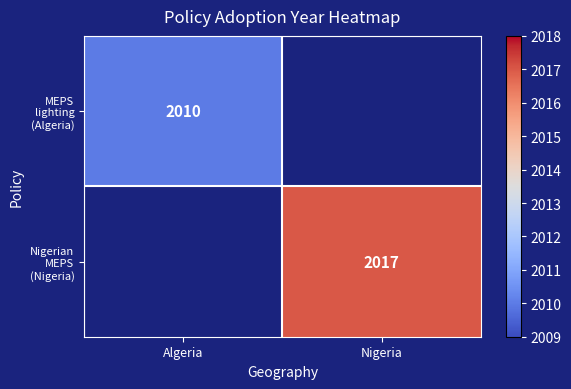

How many data points does each series have?

2